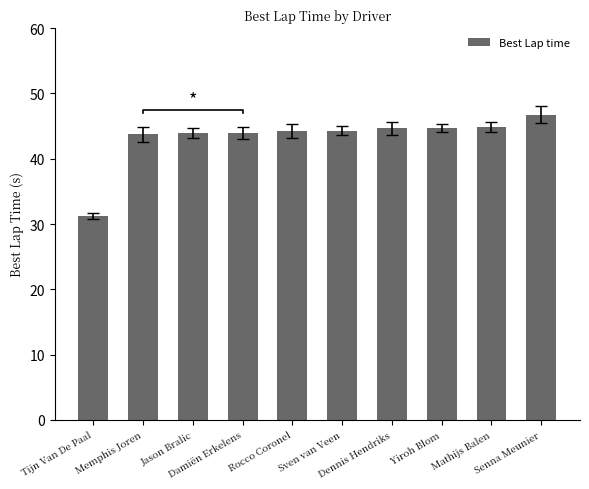

Reading left to right, transcribe all the data shown in this chart.

31.2	43.7	43.9	44.0	44.3	44.3	44.6	44.7	44.9	46.7